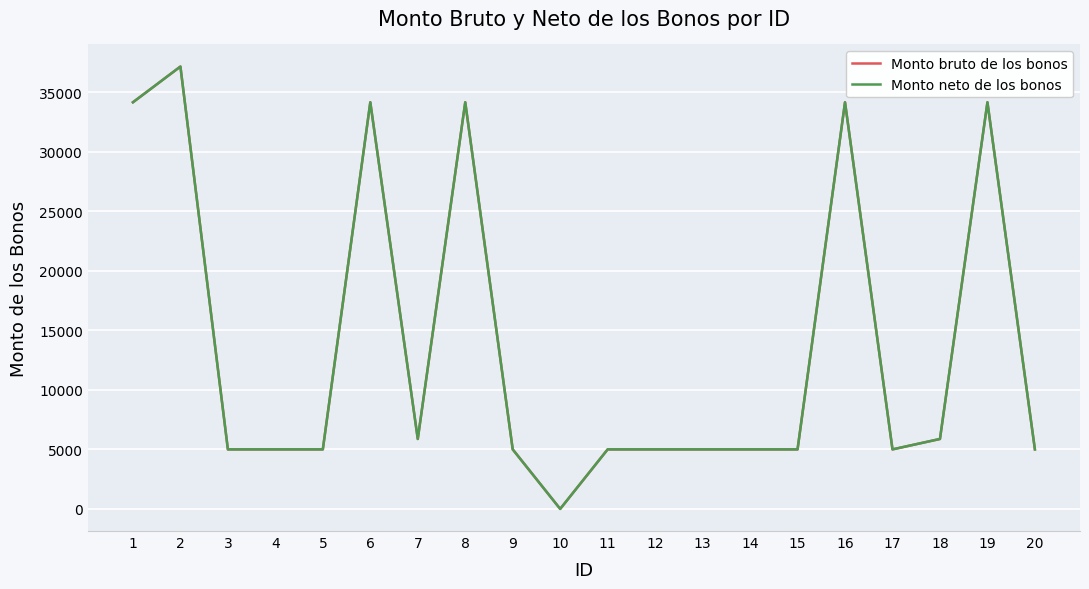

Where is the first local maximum for Monto neto de los bonos?

2